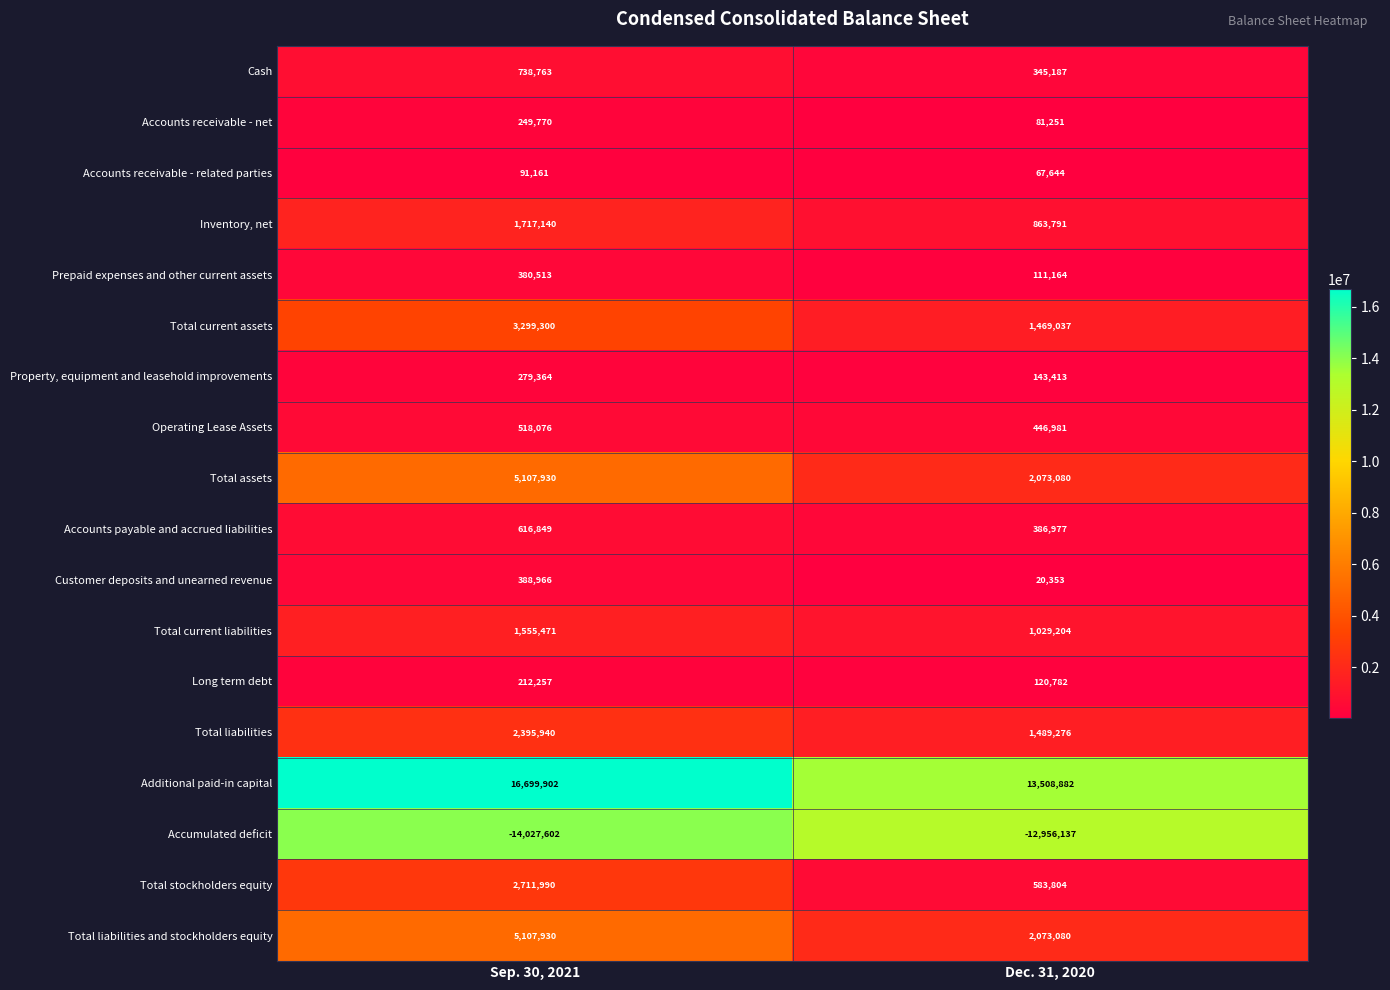

List the labels in order of Accounts receivable - net value, largest first.

Sep. 30, 2021, Dec. 31, 2020